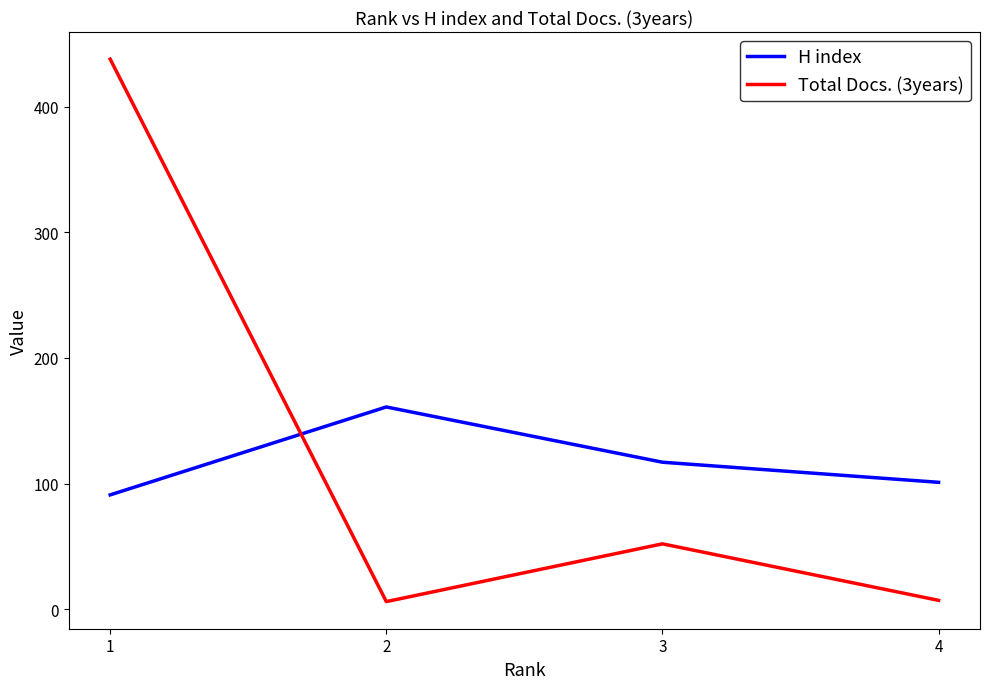

What is the sum of all H index values?

470